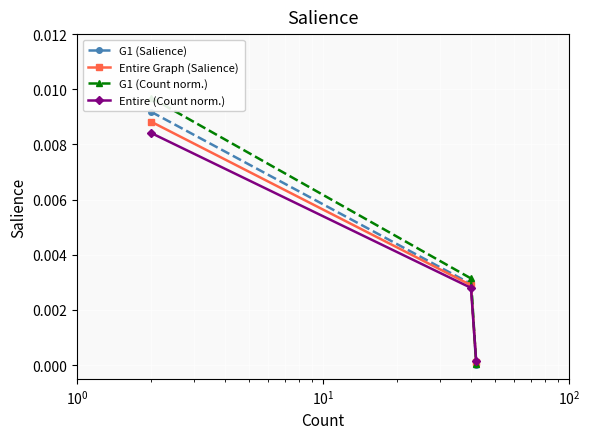

At $\mathdefault{10^{0}}$, list the series in order from smallest to largest.

Entire (Count norm.), Entire Graph (Salience), G1 (Salience), G1 (Count norm.)